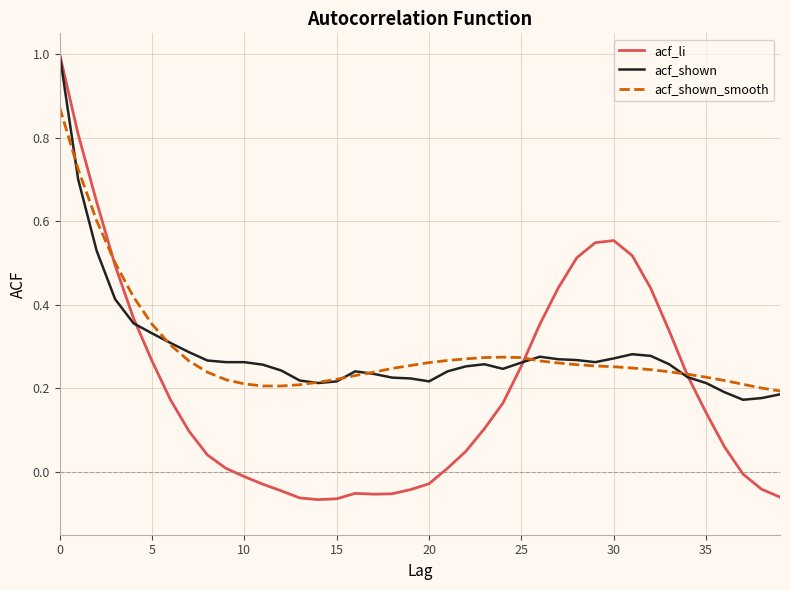

Which series has the largest range (max minus min)?

acf_li